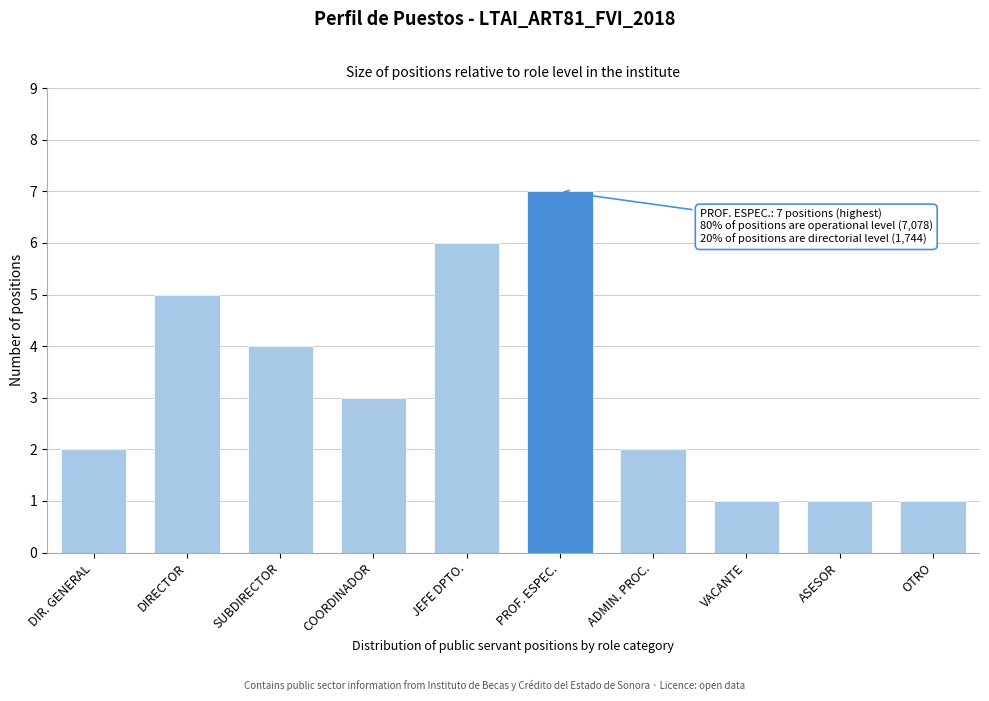

Reading left to right, what are all the values shown in this chart?

DIR. GENERAL=2	DIRECTOR=5	SUBDIRECTOR=4	COORDINADOR=3	JEFE DPTO.=6	PROF. ESPEC.=7	ADMIN. PROC.=2	VACANTE=1	ASESOR=1	OTRO=1